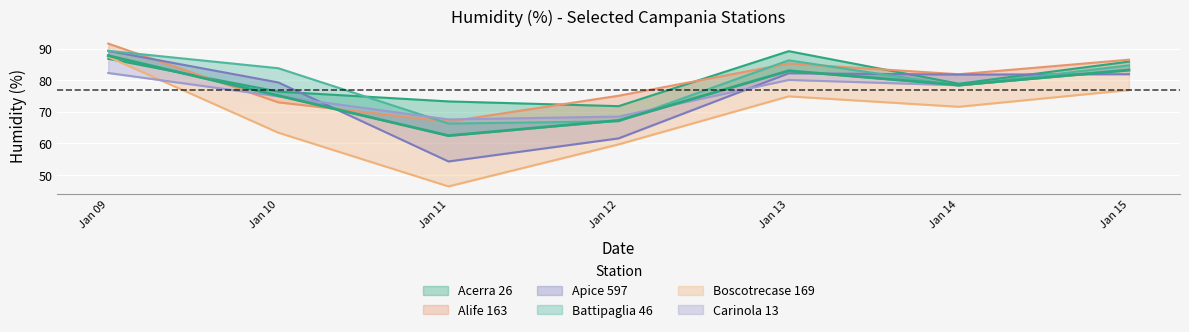

Which series has the largest range (max minus min)?

Boscotrecase 169